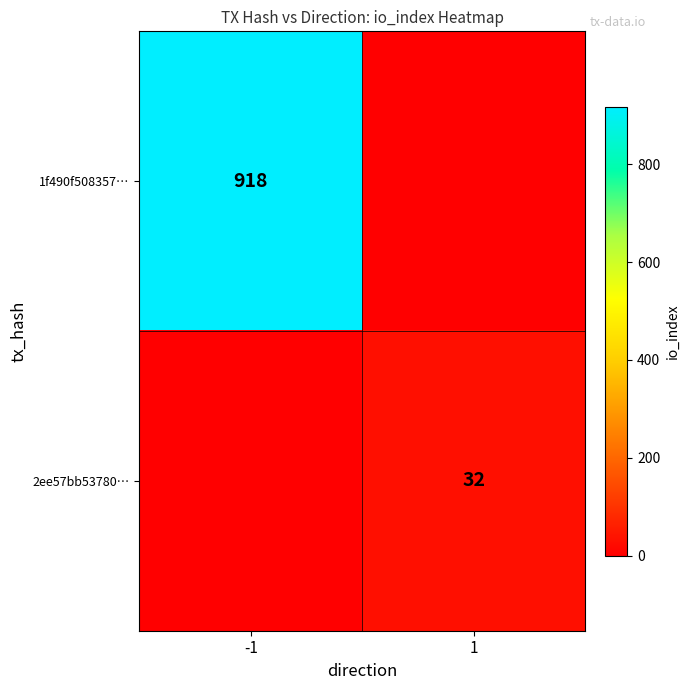

The value of 1f490f508357… at -1 is 1412. True or false?

False